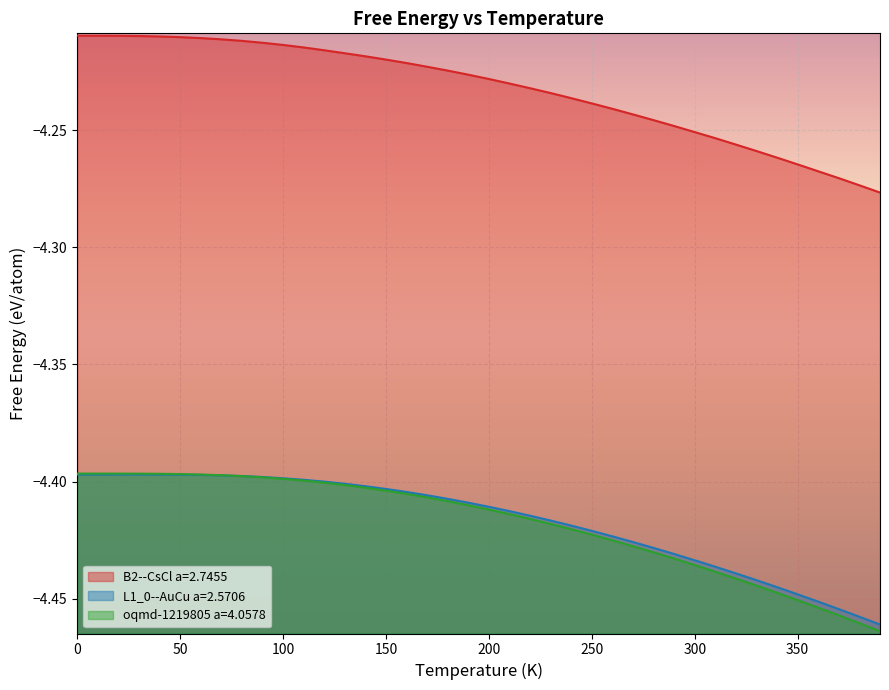

True or false: B2--CsCl a=2.7455 and oqmd-1219805 a=4.0578 intersect in this chart.

False